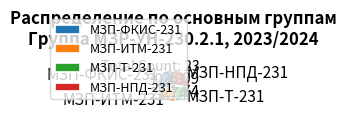

Does МЗП-Т-231 represent more than half of the total?

No